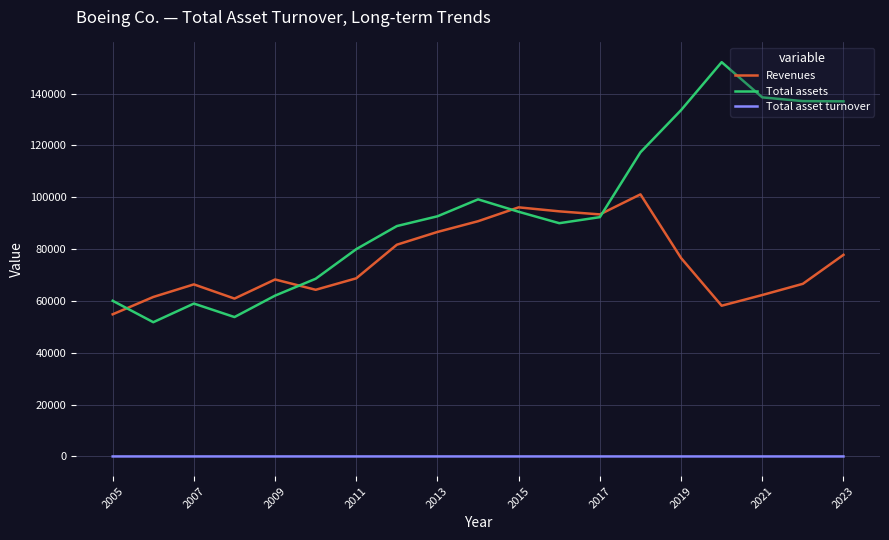

Which series has the widest spread of values?

Total assets